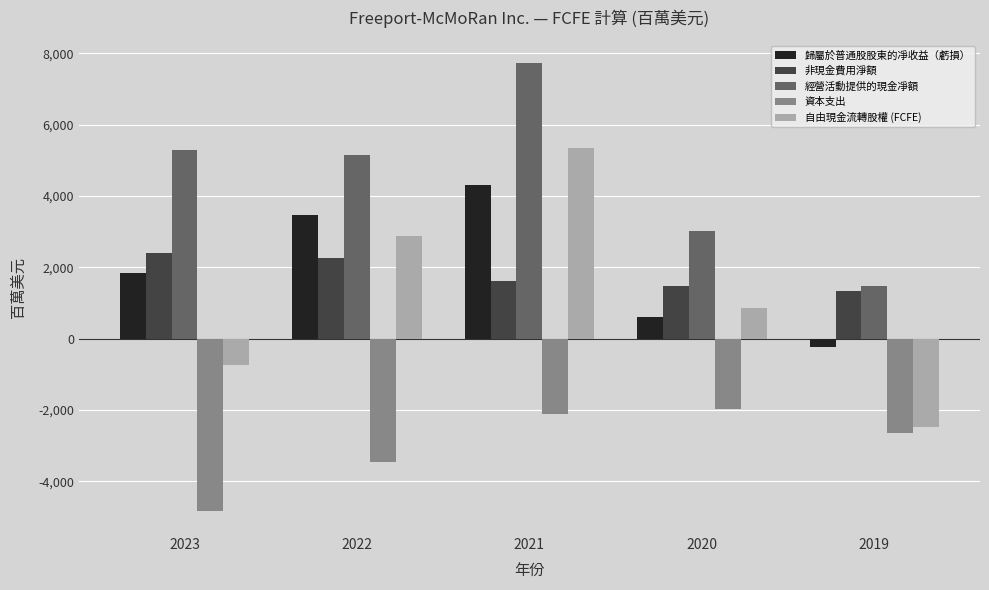

Reading left to right, extract all data points from this chart.

歸屬於普通股股東的凈收益（虧損）: 1848	3468	4306	599	-239
非現金費用淨額: 2408	2261	1603	1487	1322
經營活動提供的現金凈額: 5279	5139	7715	3017	1482
資本支出: -4824	-3469	-2115	-1961	-2652
自由現金流轉股權 (FCFE): -744	2890	5340	863	-2488